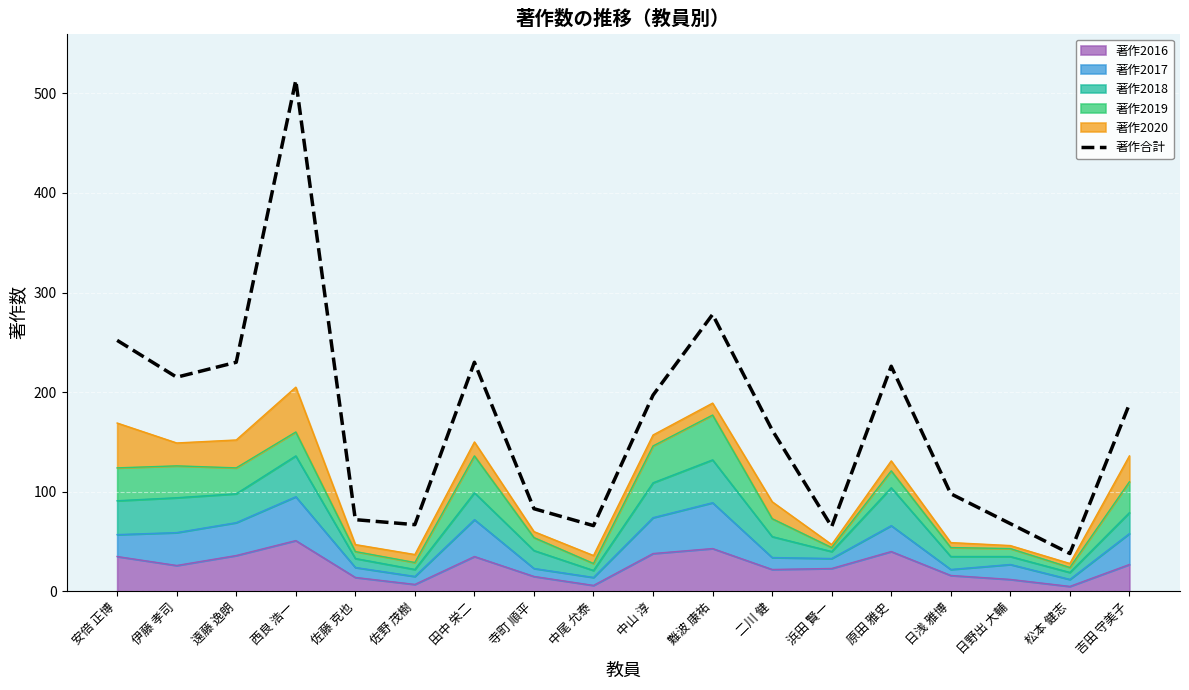

Does the chart display data point markers on the line(s)?

No